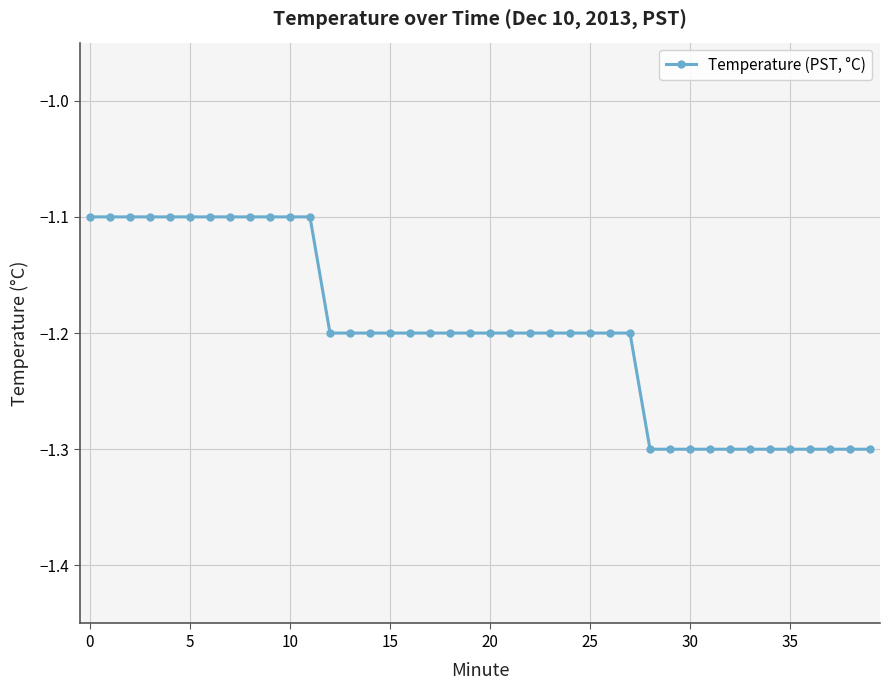

What is the sum of all values?

-48.0